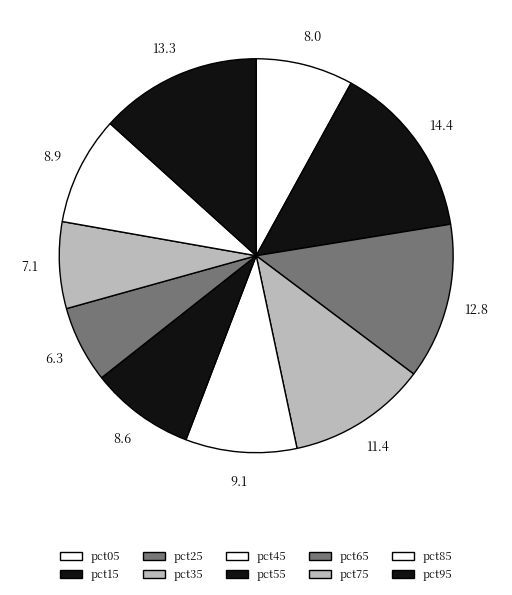

To the nearest percent, what is the difference between the largest and smallest slice percentages?

8%